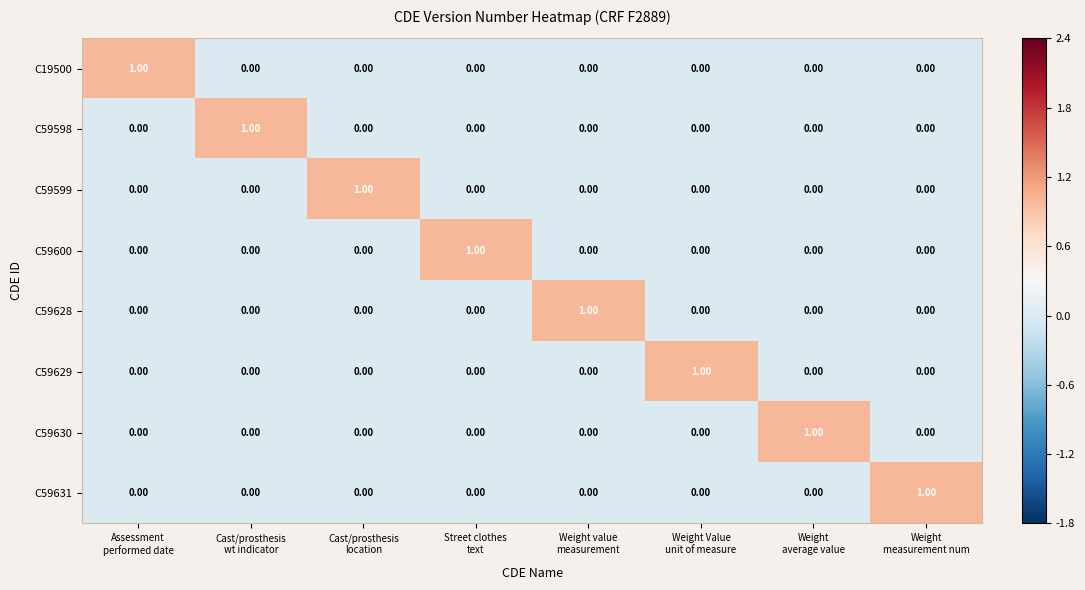

How many values in the C59599 series exceed 0?

1